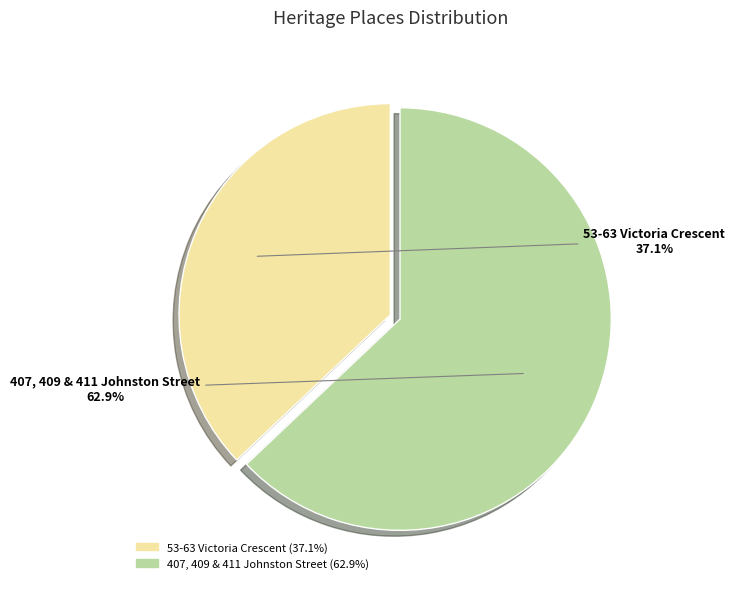

Which has a higher value, 53-63 Victoria Crescent or 407, 409 & 411 Johnston Street?

407, 409 & 411 Johnston Street